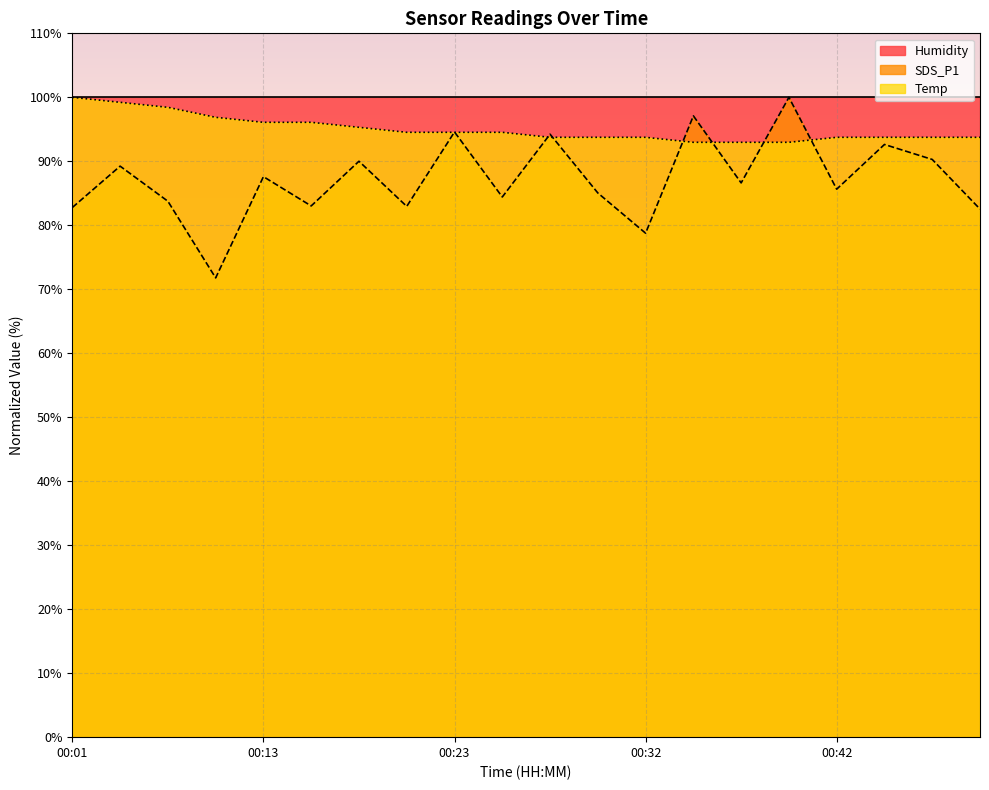

Reading left to right, transcribe all the data shown in this chart.

SDS_P1: 82.8	89.2	83.8	71.8	87.6	83.0	90.0	83.0	94.6	84.4	94.2	85.1	78.8	97.1	86.6	100.0	85.6	92.6	90.3	82.5
Temp: 100.0	99.2	98.4	96.9	96.1	96.1	95.3	94.5	94.5	94.5	93.8	93.8	93.8	93.0	93.0	93.0	93.8	93.8	93.8	93.8